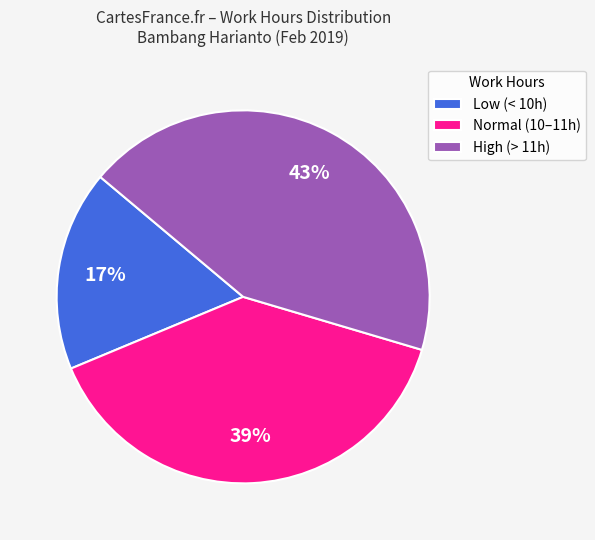

To the nearest percent, what is the difference between the largest and smallest slice percentages?

26%